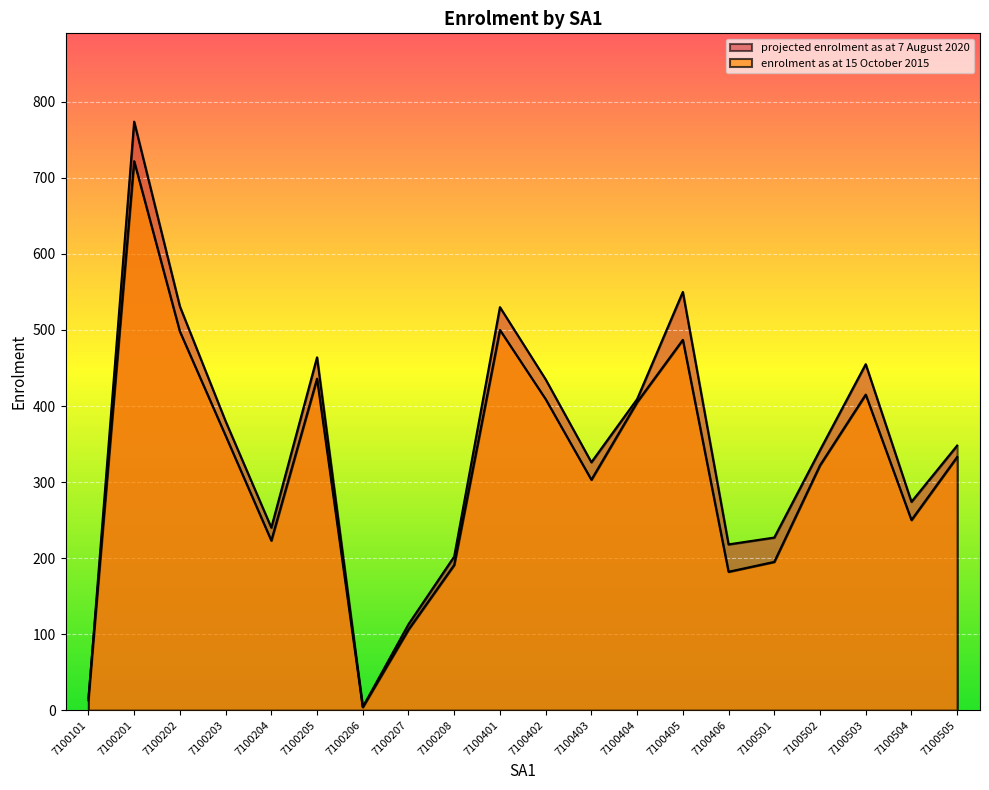

Which category has the lowest value in the enrolment as at 15 October 2015 series?

7100206